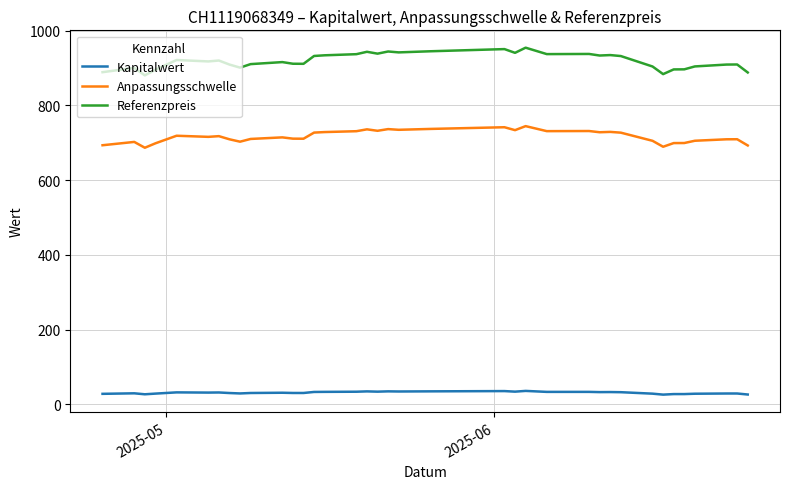

Which series has the largest total across all categories?

Referenzpreis